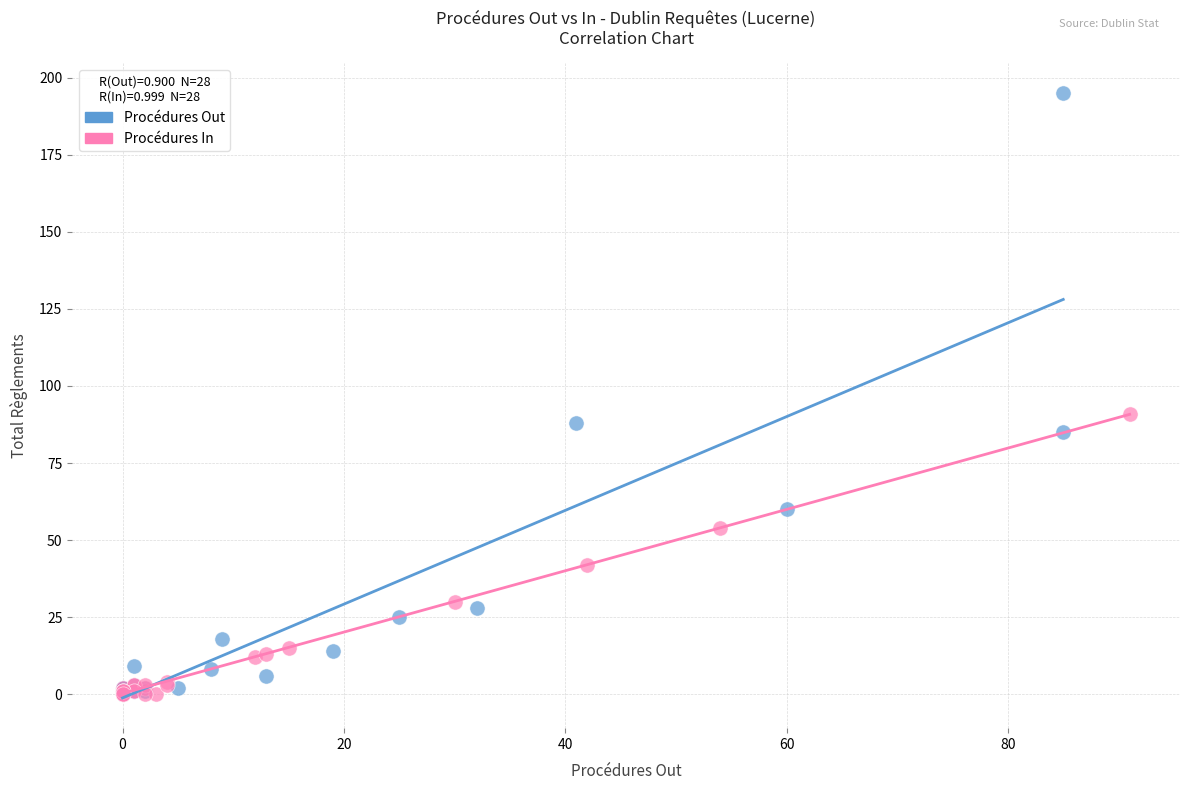

Which series has the largest Y range (max minus min)?

Procédures Out